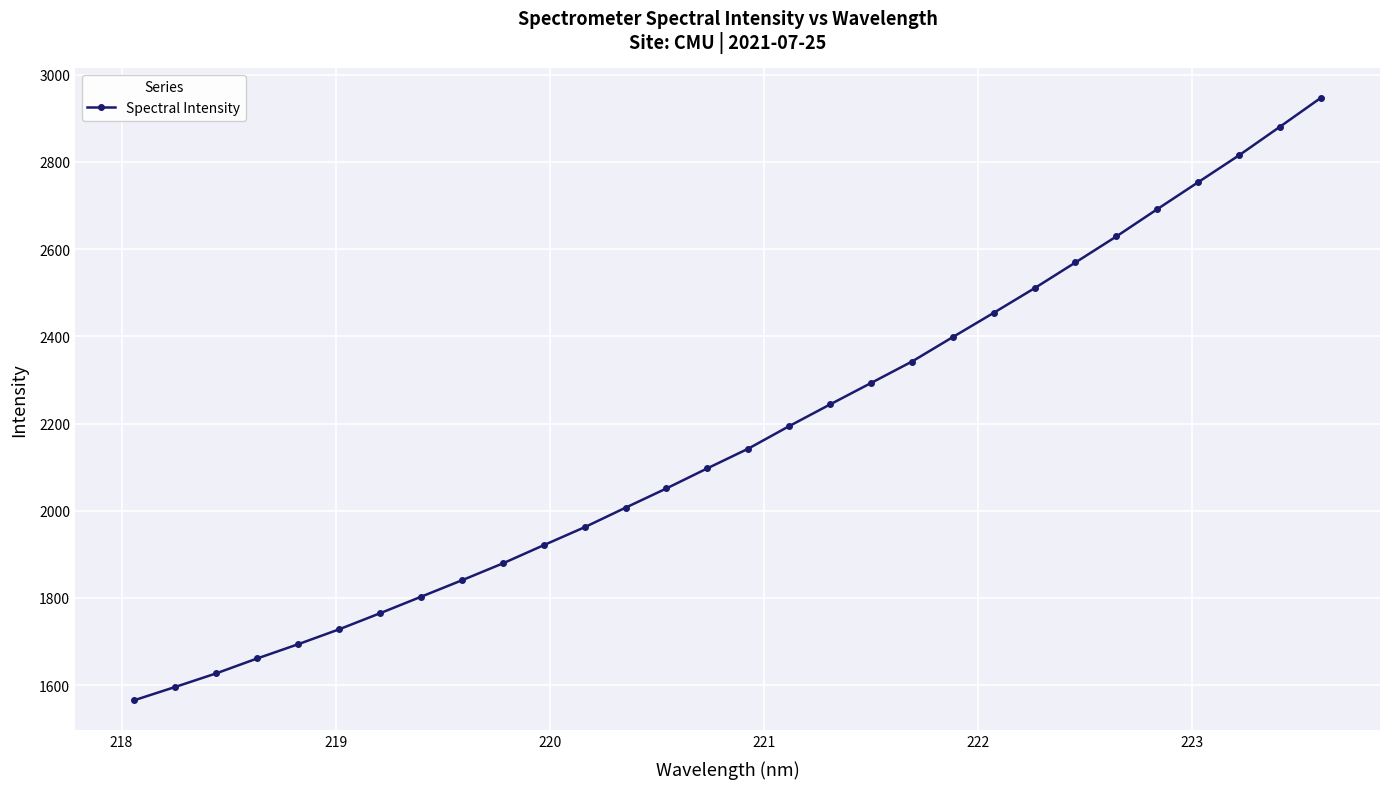

What is the difference between the maximum and minimum values?

1381.1